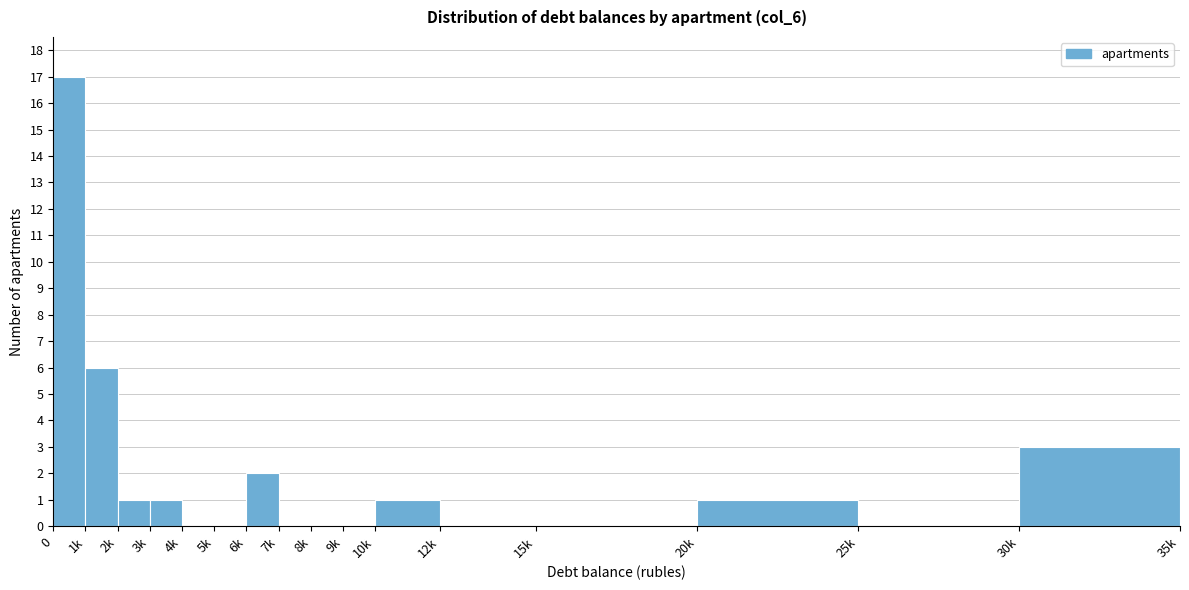

Reading right to left, transcribe all the data shown in this chart.

30k=3	25k=0	20k=1	15k=0	12k=0	10k=1	9k=0	8k=0	7k=0	6k=2	5k=0	4k=0	3k=1	2k=1	1k=6	0=17